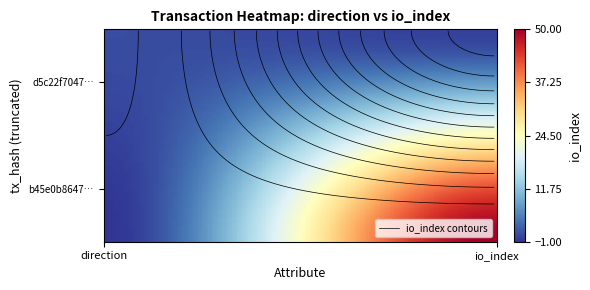

What is the sum of the d5c22f704703a57a9ca653c695285f62e8e76f1 values at 1 and 0?

1